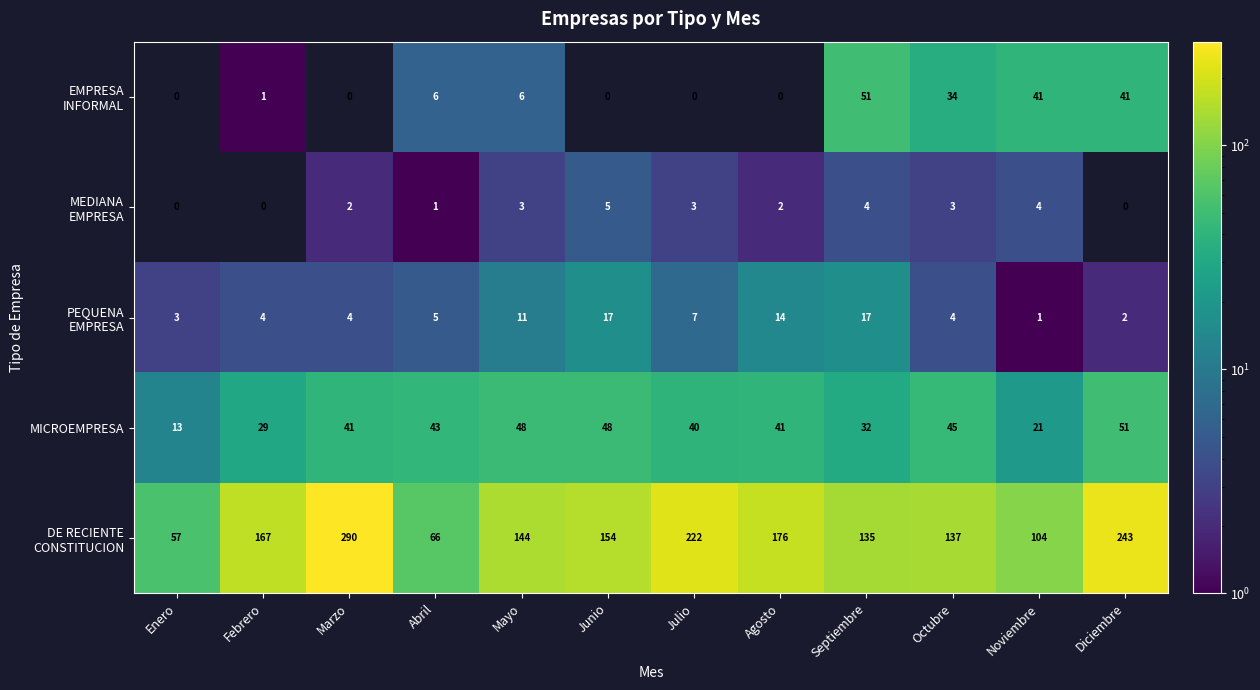

How many data points does each series have?

12